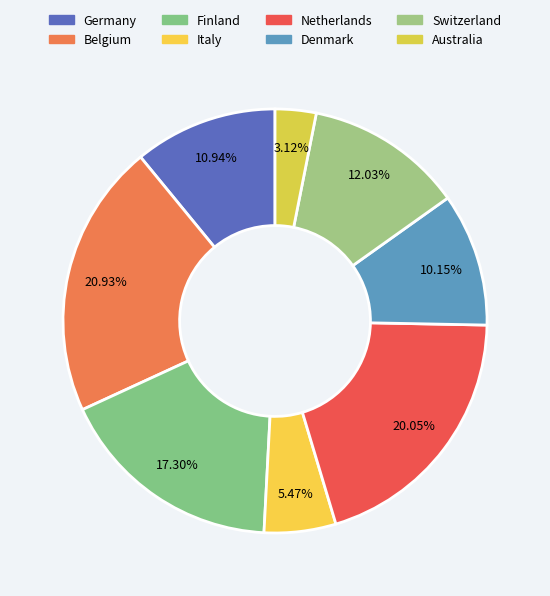

Is it true that Netherlands is 20% of the pie?

True